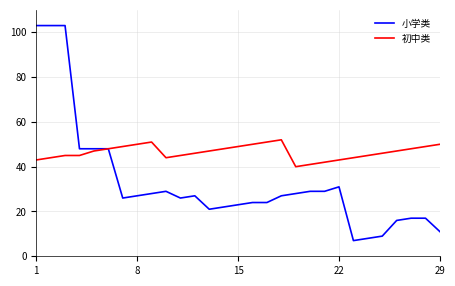

Rank the series by their average value, from highest to lowest.

初中类, 小学类